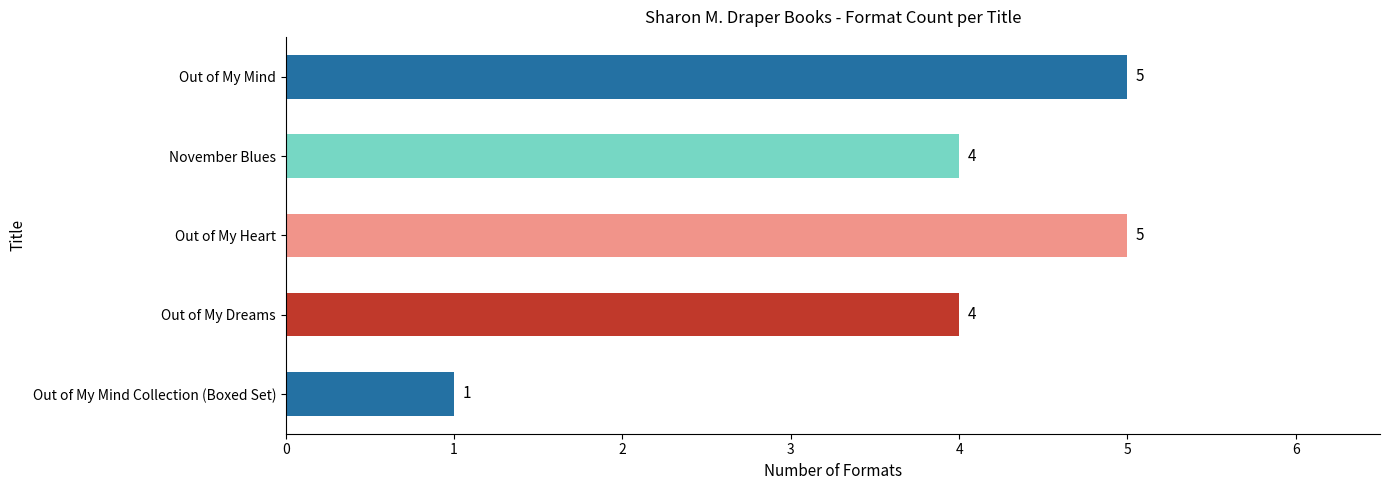

Reading bottom to top, transcribe all the data shown in this chart.

1	4	5	4	5